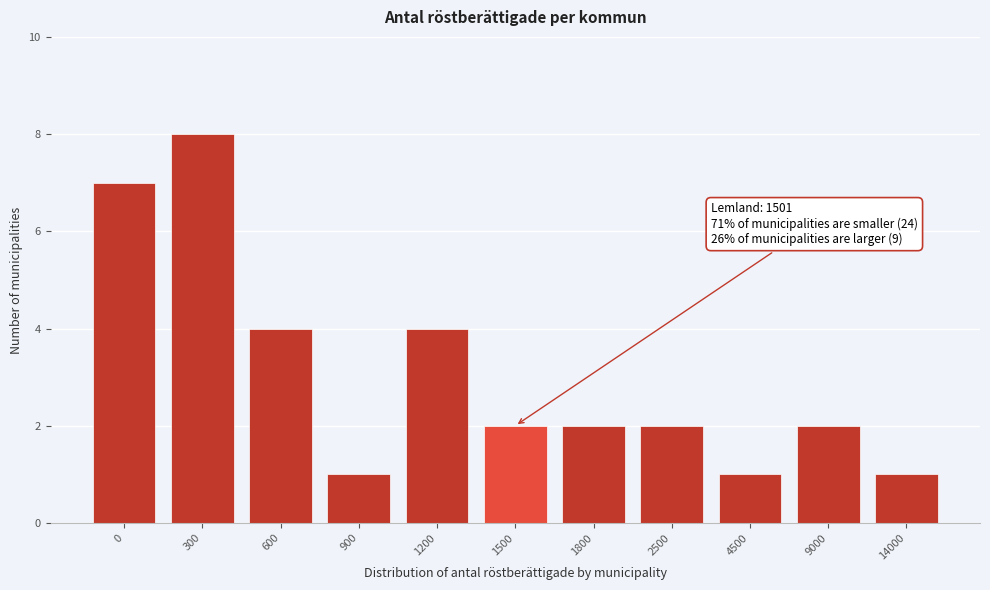

Reading left to right, transcribe all the data shown in this chart.

7	8	4	1	4	2	2	2	1	2	1